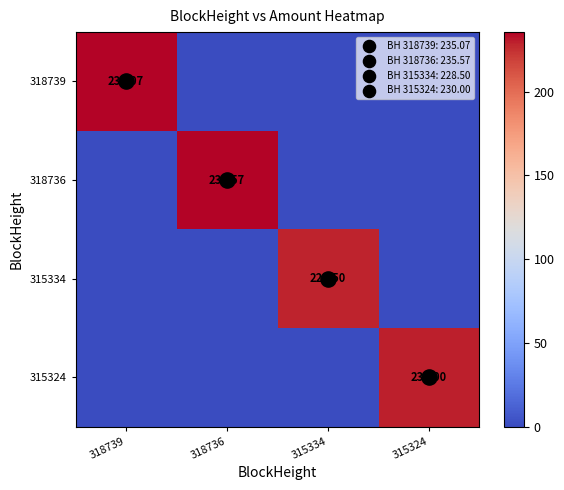

Is the value of 315324 at 318739 greater than the value of 318739 at 318739?

No